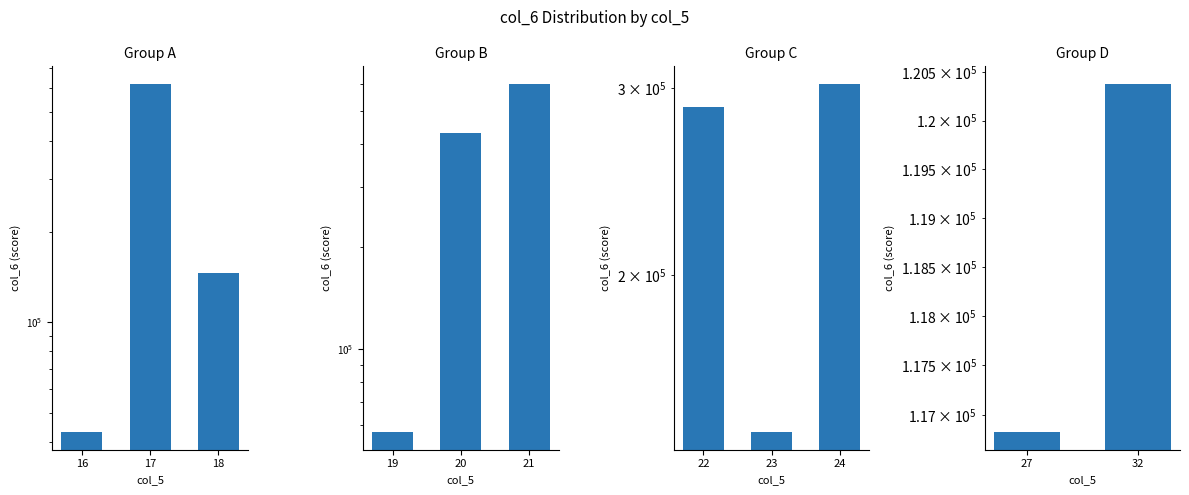

The chart shows a value of 208385 at 27. True or false?

False